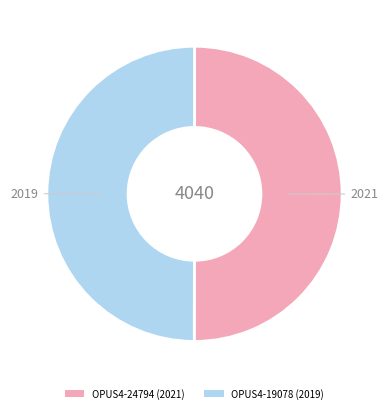

The OPUS4-24794 (2021) slice represents 50% of the pie. True or false?

True